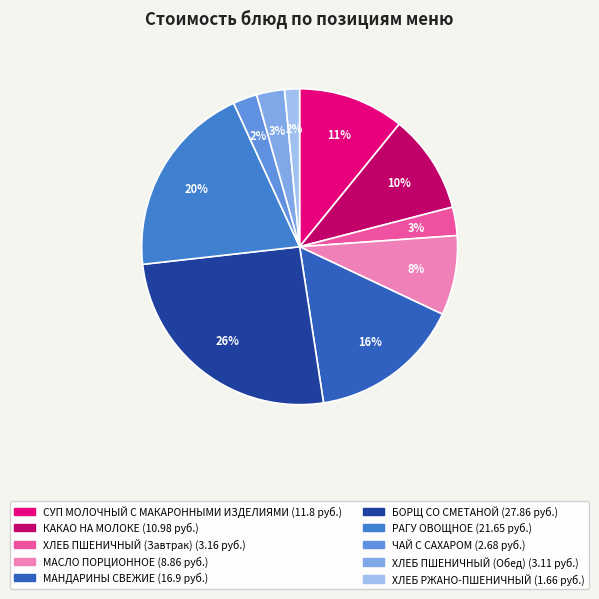

How many segments does this pie chart have?

10